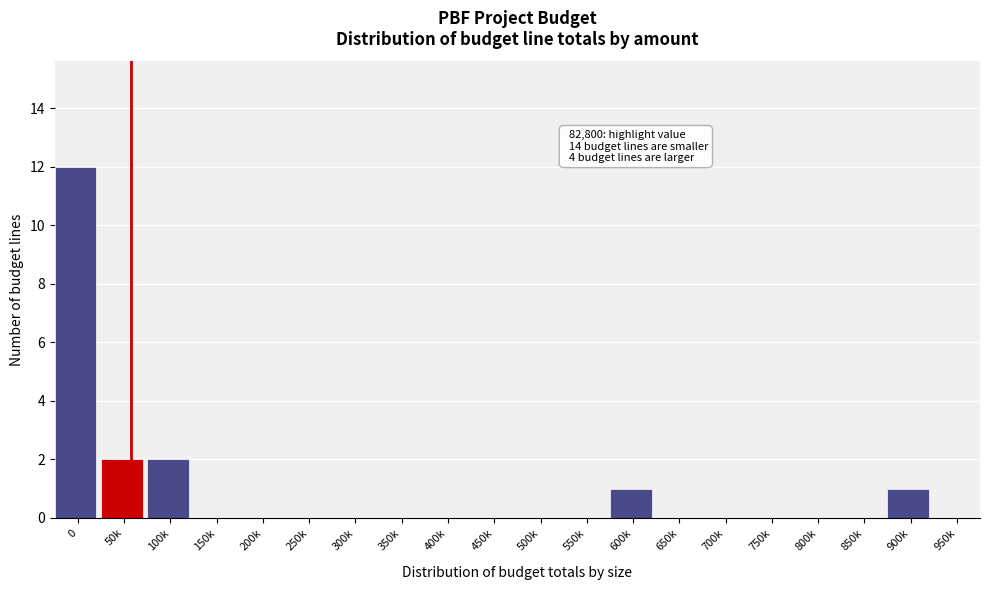

Reading right to left, list all the values displayed in this chart.

950k=0	900k=1	850k=0	800k=0	750k=0	700k=0	650k=0	600k=1	550k=0	500k=0	450k=0	400k=0	350k=0	300k=0	250k=0	200k=0	150k=0	100k=2	50k=2	0=12